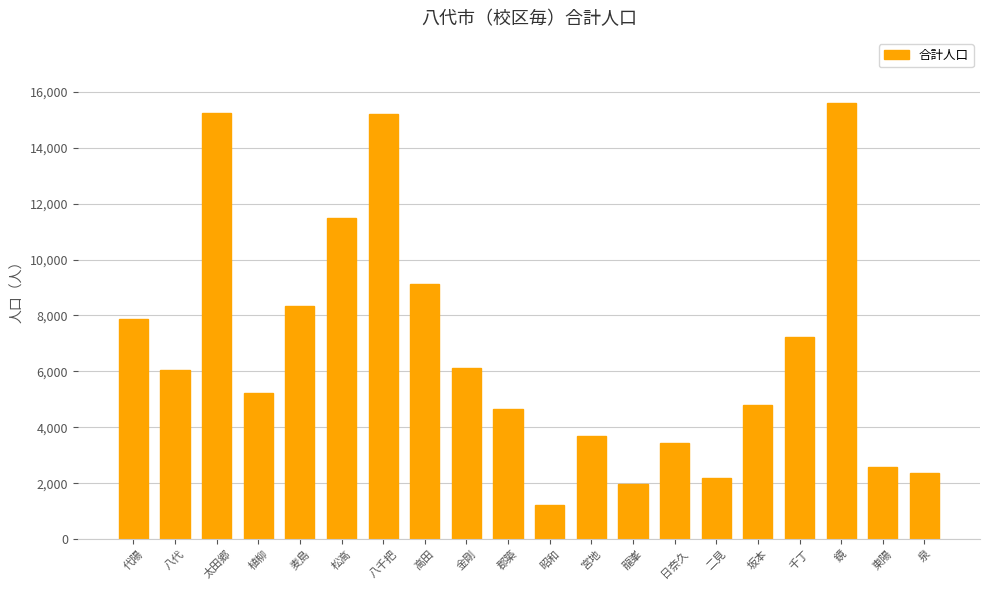

What is the label of the 4th bar from the left?

植柳